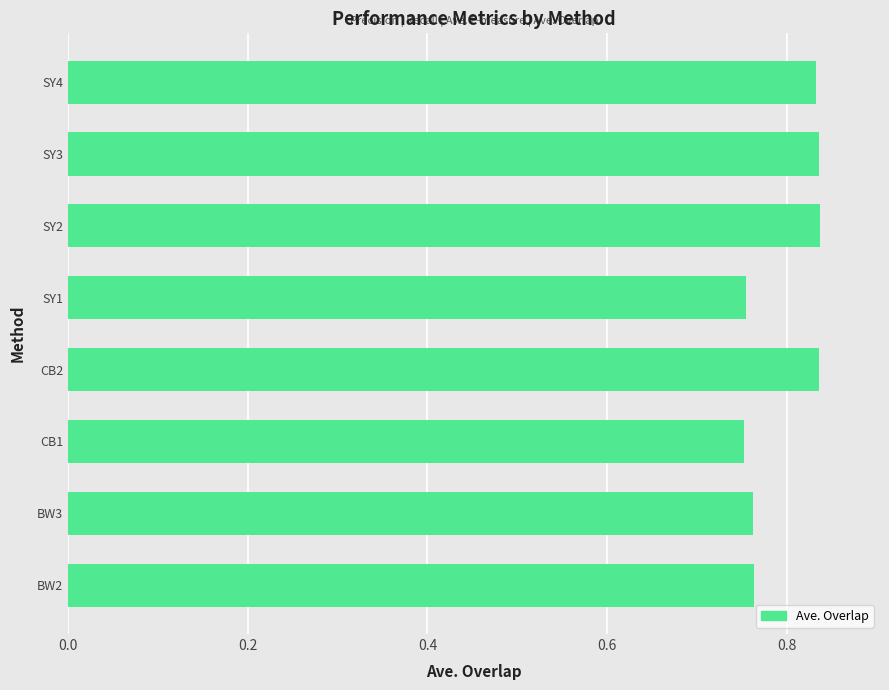

Are the bars horizontal?

Yes